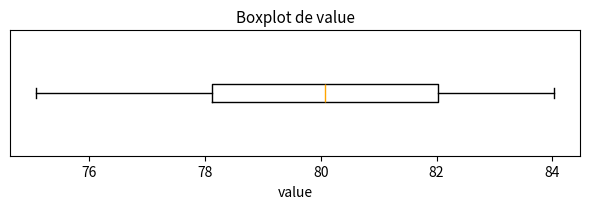

Read this box plot against the x-axis: the position of the median line, the range covered by the box, and the ends of both whiskers. The values are not printed on the chart, so give them approximately, as read against the axis.

median 80.0, box 78.2 to 82.0, whiskers 75.0 to 84.0